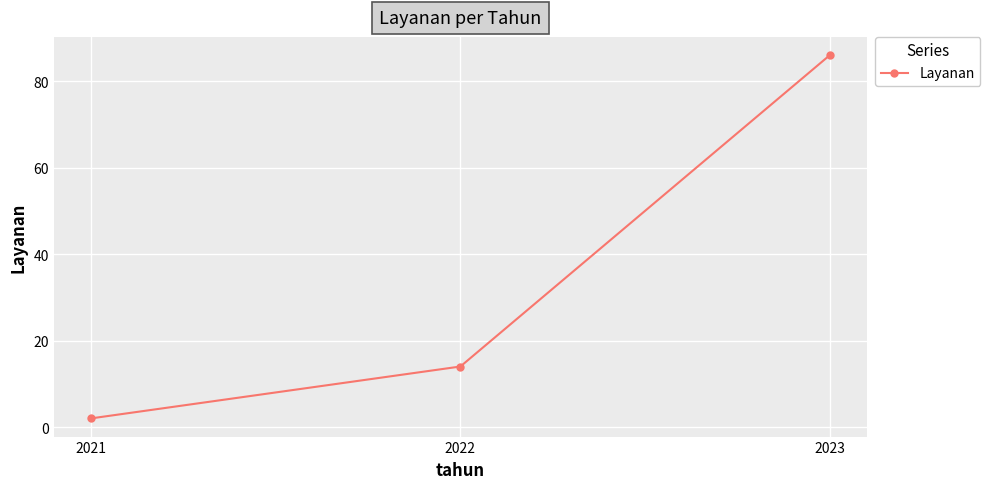

What is the value of the 3rd point from the left?

86